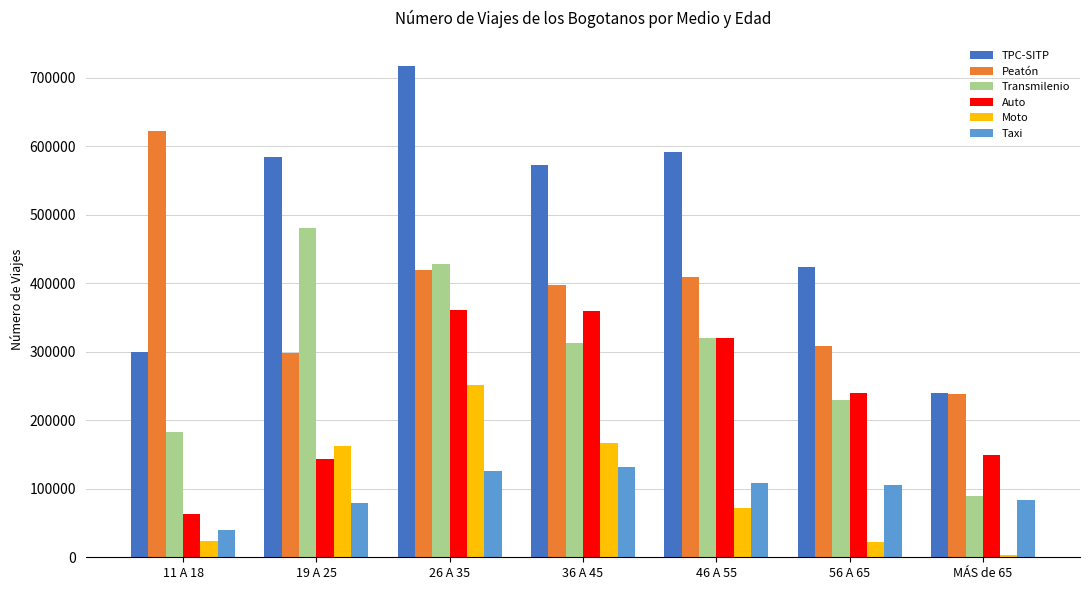

How many series are shown in this chart?

6